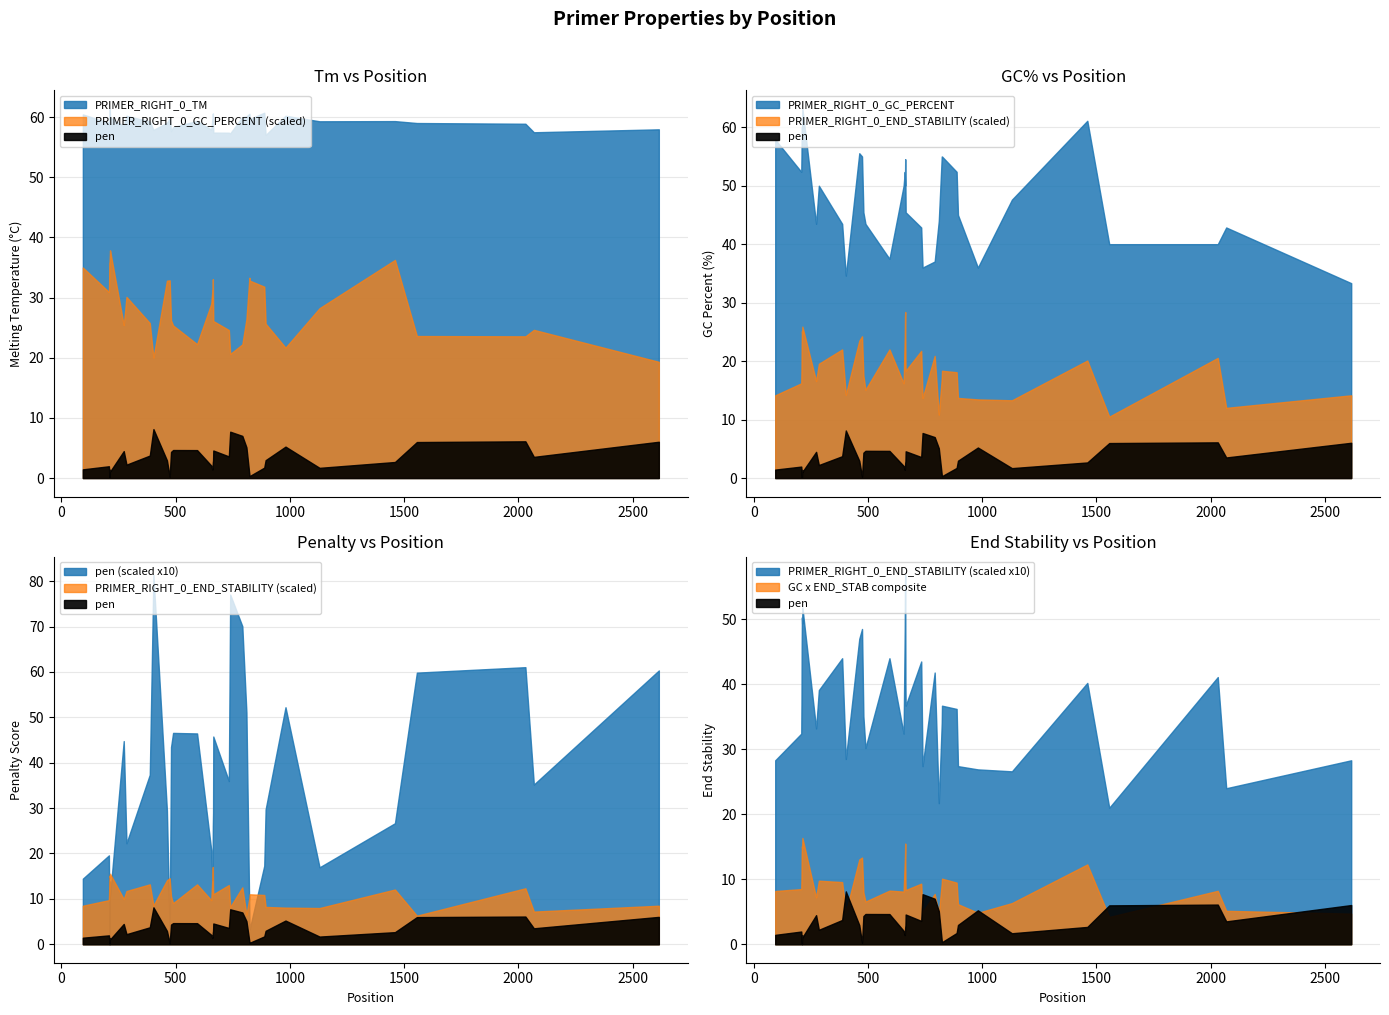

Which series has the largest range (max minus min)?

PRIMER_RIGHT_0_GC_PERCENT